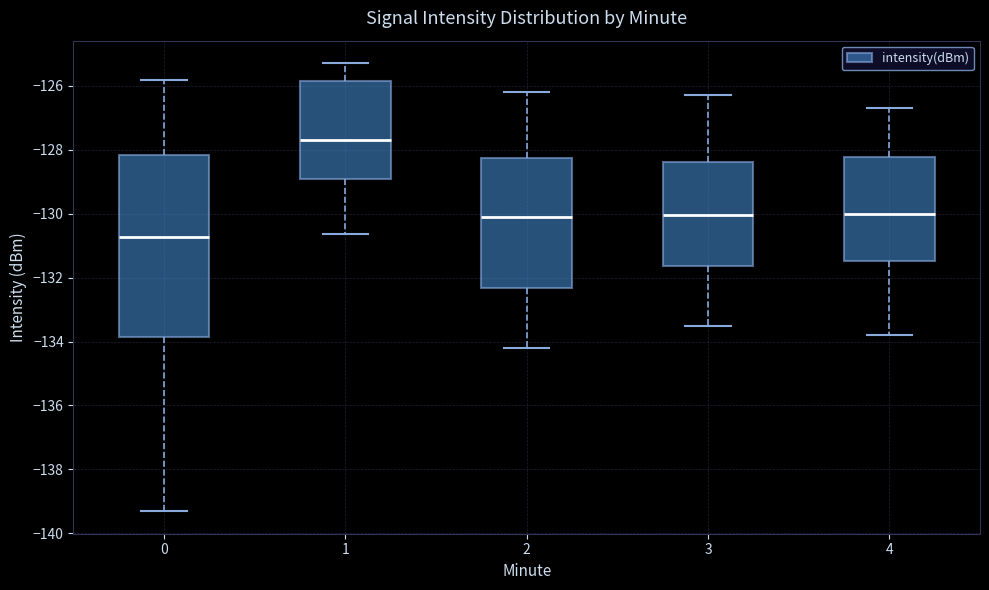

Which box has the highest median line?

1